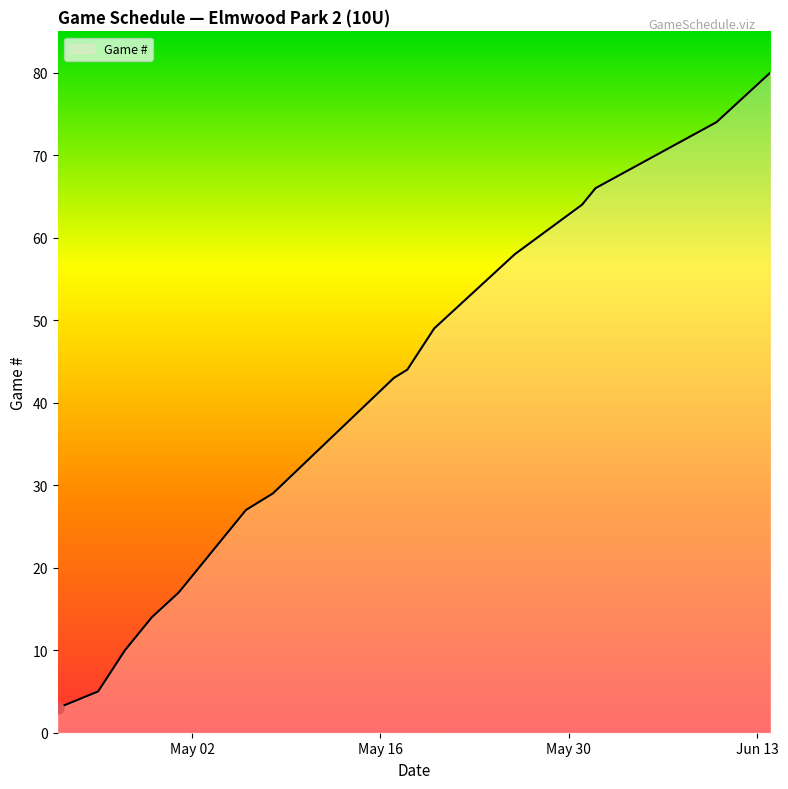

What is the smallest value displayed?

3